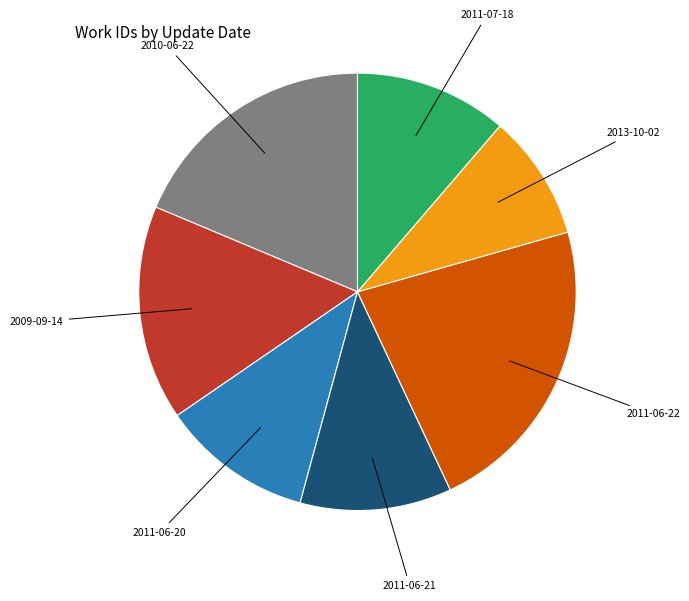

Does any single category account for the majority?

No